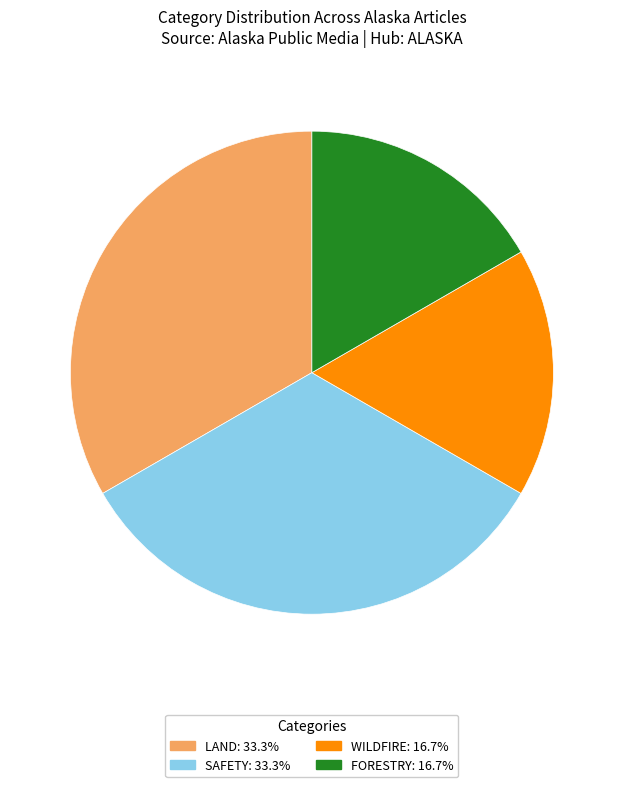

Does any single category account for the majority?

No